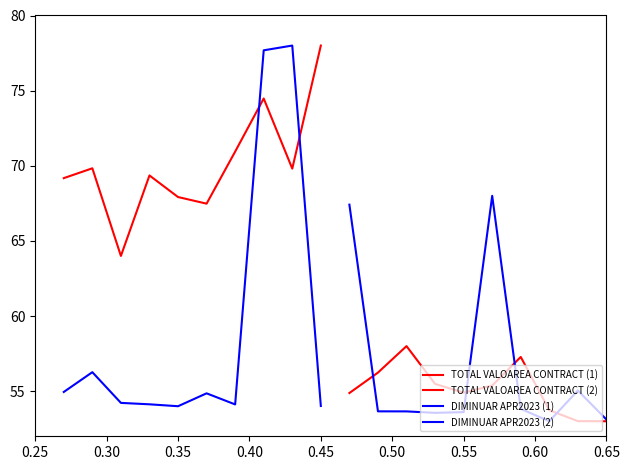

How many data points in TOTAL VALOAREA CONTRACT (2) are less than 55?

5